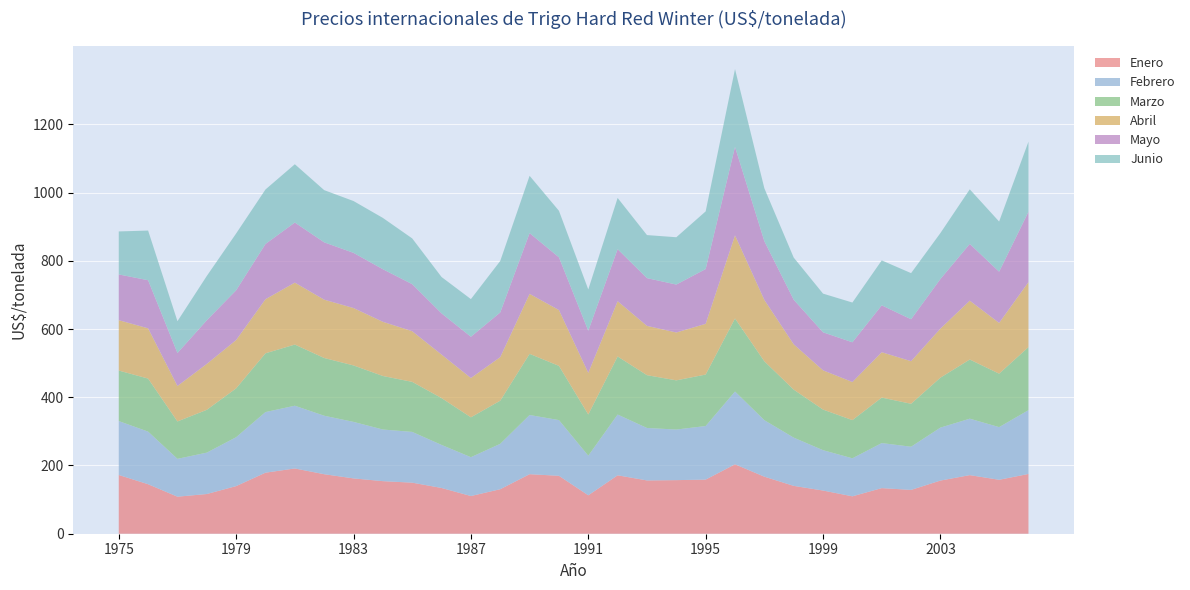

Reading right to left, extract all data points from this chart.

Enero: 175.2	158.1	171.8	155.8	128.5	133.7	109.7	126.6	140.3	167.2	203.6	158.7	157.1	156.3	171.2	112.7	169.8	174.5	130.5	110.5	134.1	149.7	154.1	162.2	174.5	191.3	178.9	139.6	116.4	108.6	145.1	172.2
Febrero: 187.0	154.3	165.4	155.2	126.5	132.0	111.4	118.3	141.4	165.5	213.3	157.0	148.3	153.7	178.1	116.0	163.2	173.5	133.0	113.8	126.1	148.7	151.3	165.6	171.4	183.9	177.6	143.3	121.3	110.9	154.2	158.0
Marzo: 184.8	156.7	173.4	146.4	125.9	133.3	112.0	119.0	140.7	172.7	214.1	150.9	144.2	154.8	170.2	120.8	159.0	179.2	126.5	116.9	137.3	146.7	156.9	165.5	169.2	179.3	172.3	143.2	125.5	109.6	155.5	148.1
Abril: 190.6	148.8	172.5	143.9	124.9	133.0	111.7	115.1	132.9	180.0	243.6	148.8	140.3	144.5	162.1	122.2	163.7	175.9	127.7	115.3	127.6	148.5	158.9	168.3	171.0	181.6	158.6	141.7	134.6	104.0	147.3	147.7
Mayo: 206.1	150.1	166.3	145.3	122.9	137.4	116.4	111.4	130.6	172.1	259.5	160.6	140.5	140.0	152.5	123.4	154.5	178.1	131.0	120.9	120.8	137.9	154.1	161.8	168.0	176.1	161.9	145.8	127.9	96.7	141.0	134.1
Junio: 205.6	147.0	160.0	134.8	135.2	131.7	116.5	113.4	123.5	155.1	228.0	169.0	138.7	126.2	150.1	121.0	136.4	168.0	150.9	110.4	106.6	134.1	150.4	151.9	153.0	170.9	159.8	166.6	129.9	93.2	145.6	126.0